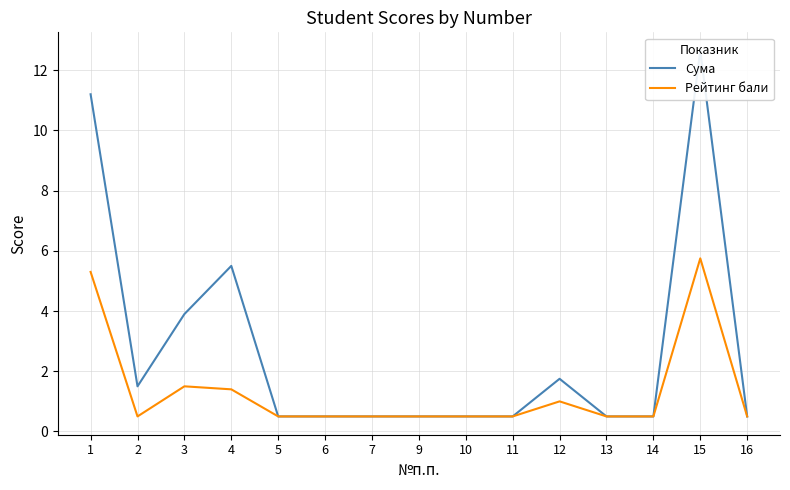

What value does the Сума series have at 9?

0.5